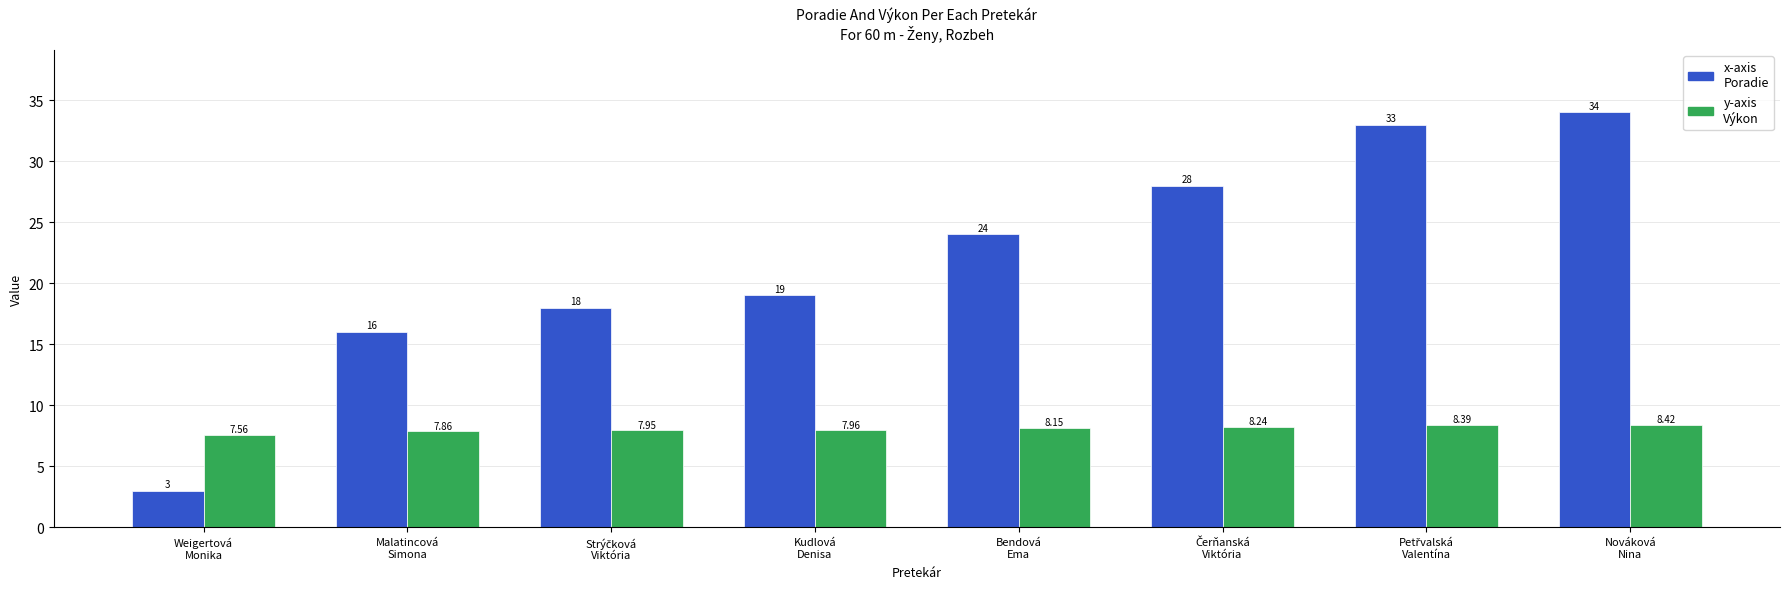

How many groups of bars are there?

8